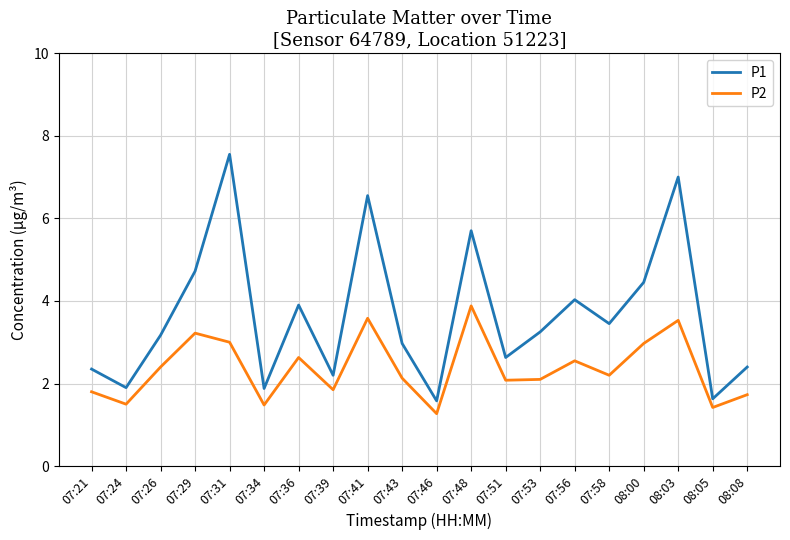

List the series in order of their overall mean, lowest first.

P2, P1